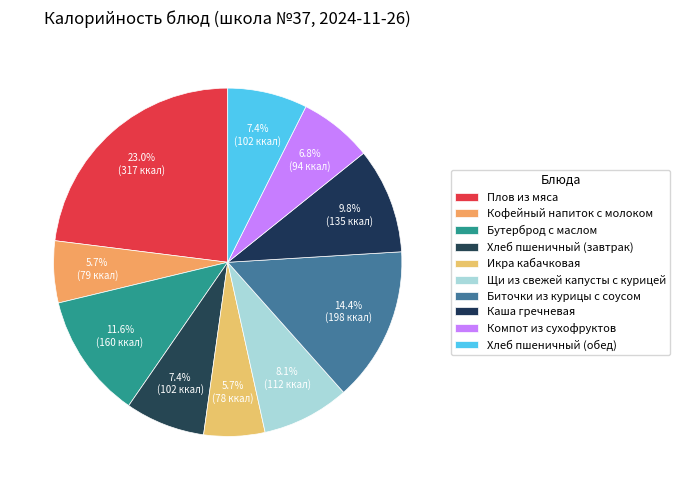

What percentage is NOT represented by Бутерброд с маслом?

88.4%